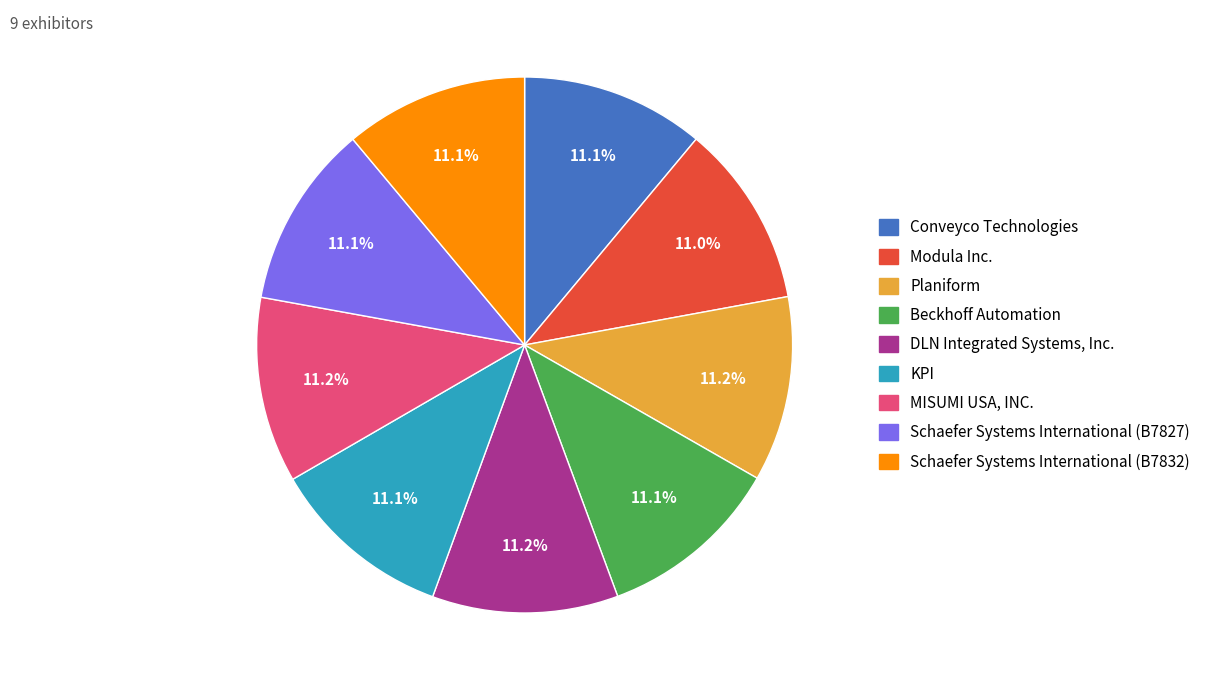

To the nearest percent, what is the average slice percentage?

11%